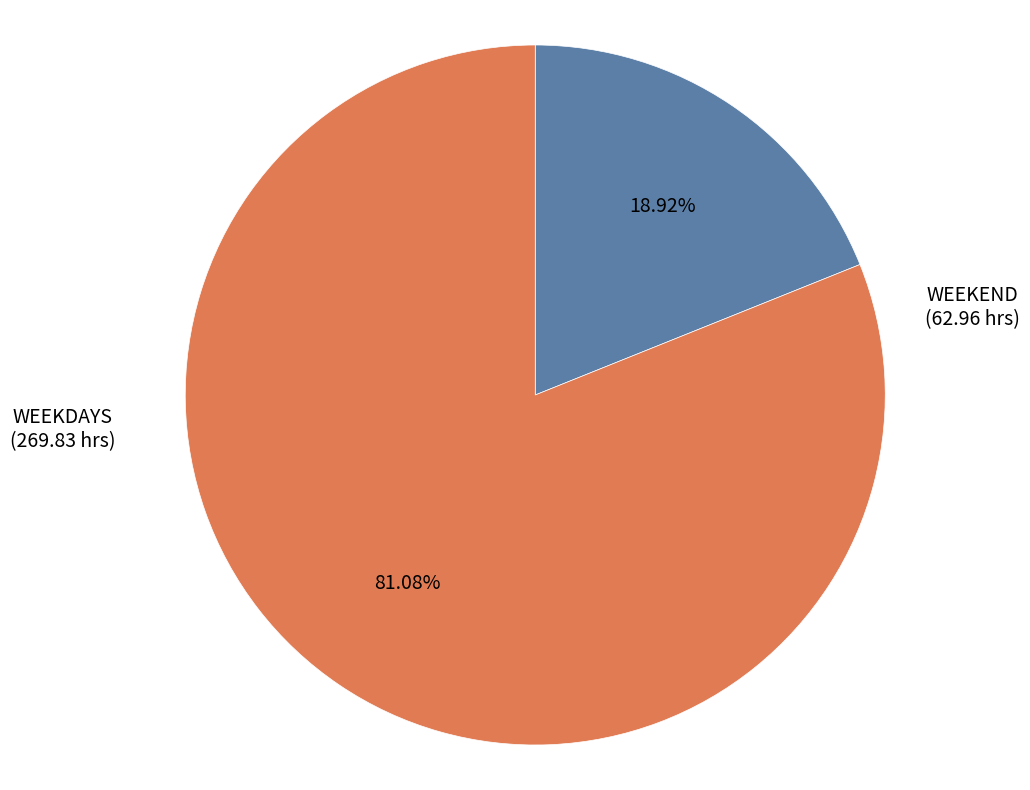

Is there a majority slice in this chart?

Yes